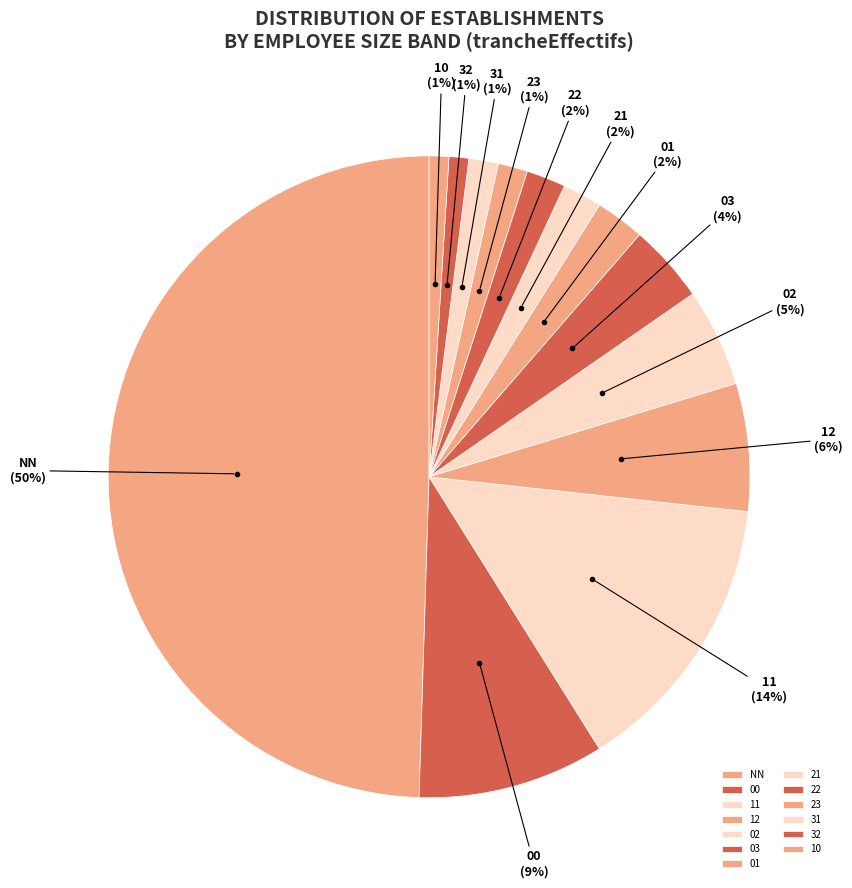

To the nearest percent, what percentage of the pie is 02?

5%